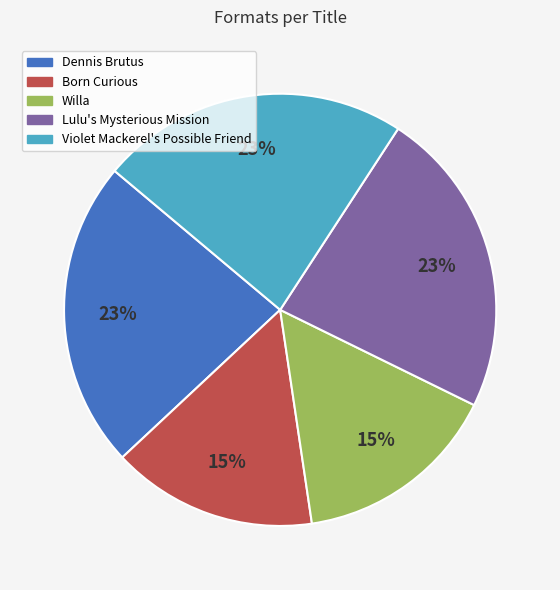

Is it true that Lulu's Mysterious Mission is 17% of the pie?

False